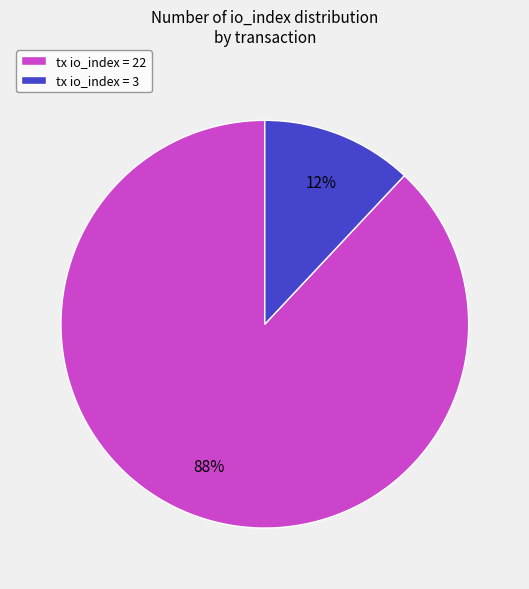

Is there a majority slice in this chart?

Yes